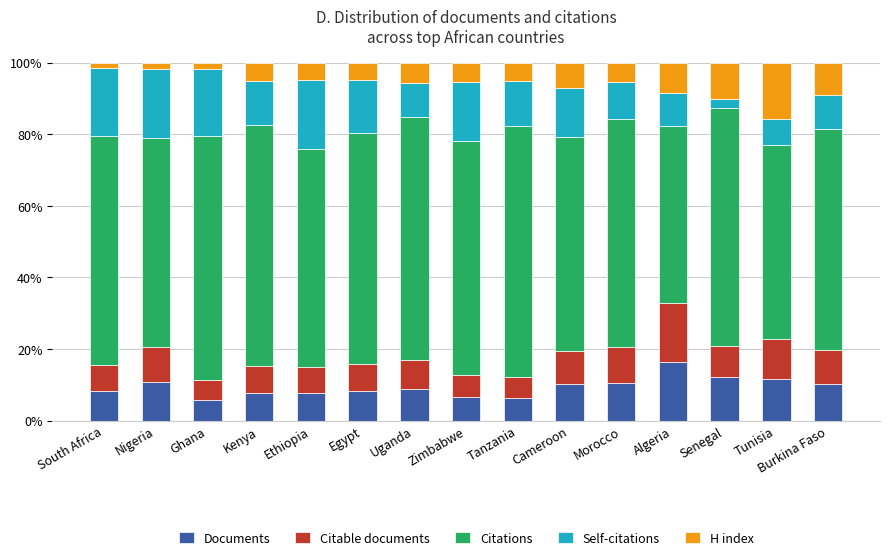

What is the difference between the maximum and second lowest values in the Documents series?

10.2